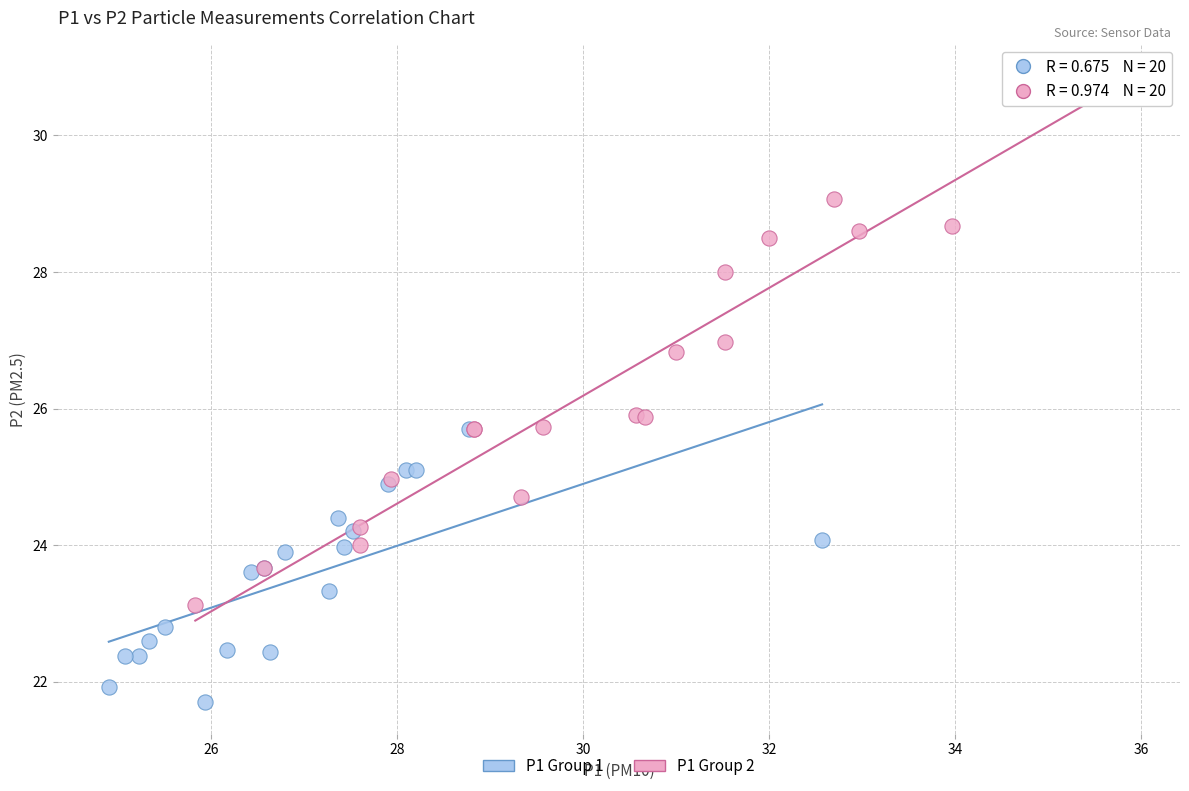

What are all the series names shown in the legend?

P1 Group 1, P1 Group 2